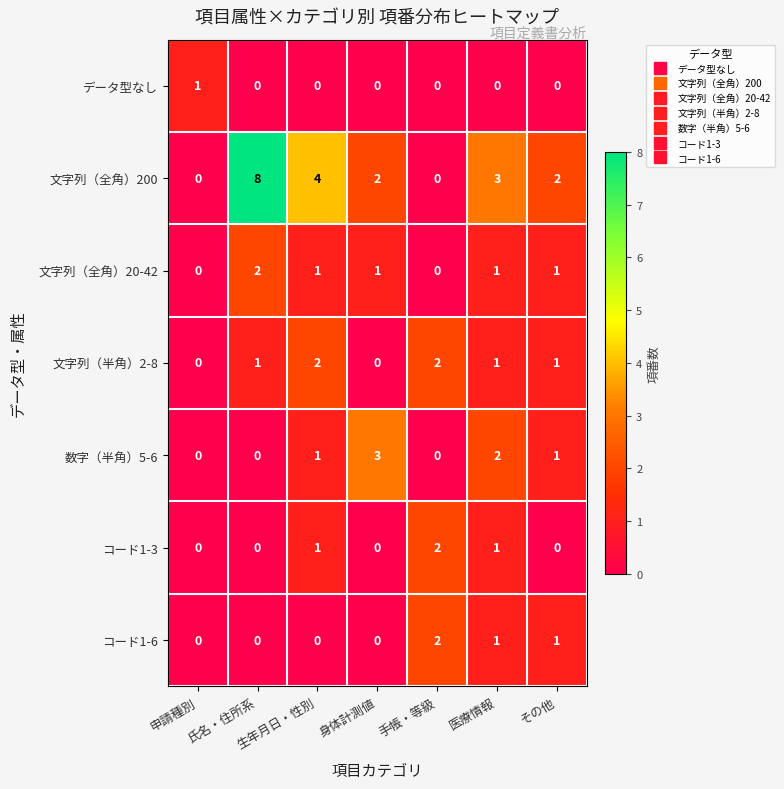

What is the difference between the maximum and minimum values in the 数字（半角）5-6 series?

3